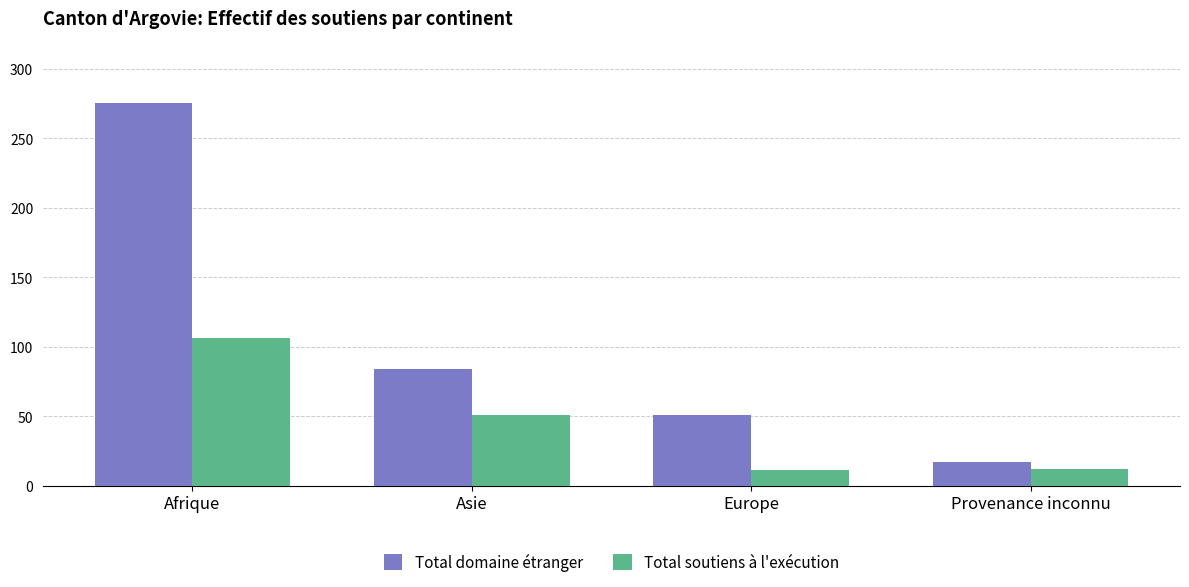

Rank the series at Europe from lowest to highest value.

Total soutiens à l'exécution, Total domaine étranger